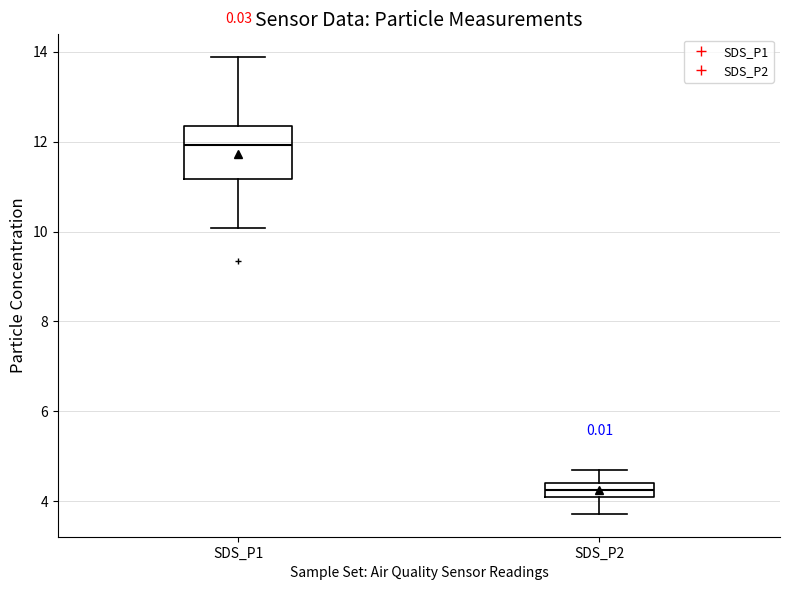

Reading left to right, transcribe this box plot: for each box, give where its median line is, the range the box spans, and where its two whiskers end, as read against the y-axis. The values are not printed on the chart, so give them approximately, as read against the axis.

SDS_P1: median 12.0, box 11.2 to 12.4, whiskers 10.0 to 13.8
SDS_P2: median 4.2, box 4.0 to 4.4, whiskers 3.8 to 4.8